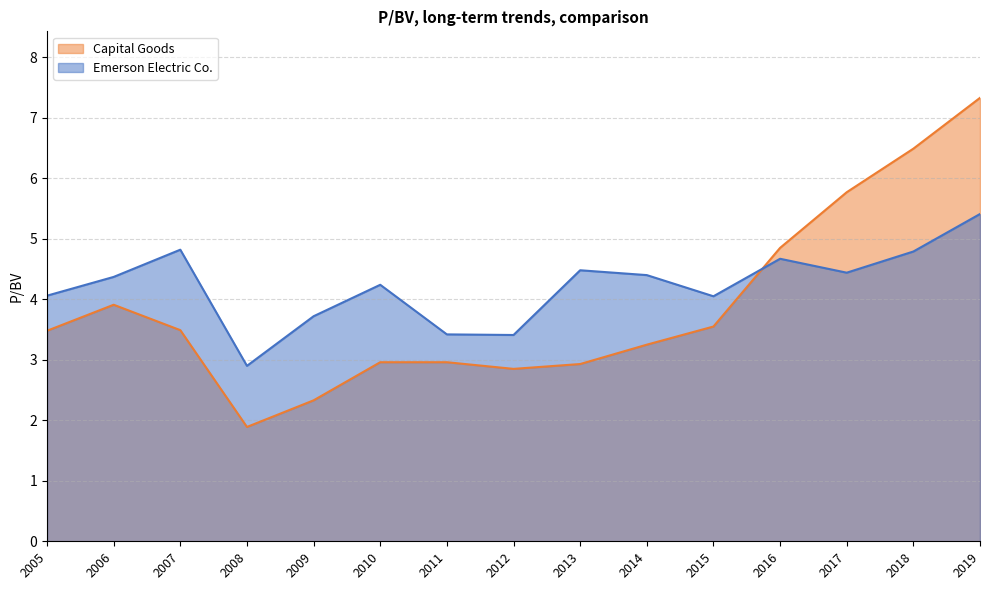

At which category does the chart reach its minimum across all series?

2008